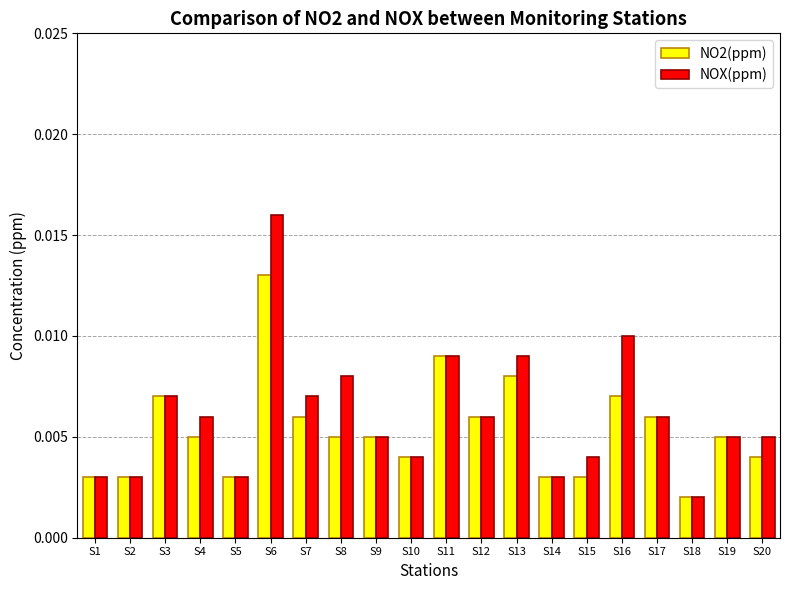

Are the bars grouped side by side (vs. stacked)?

Yes